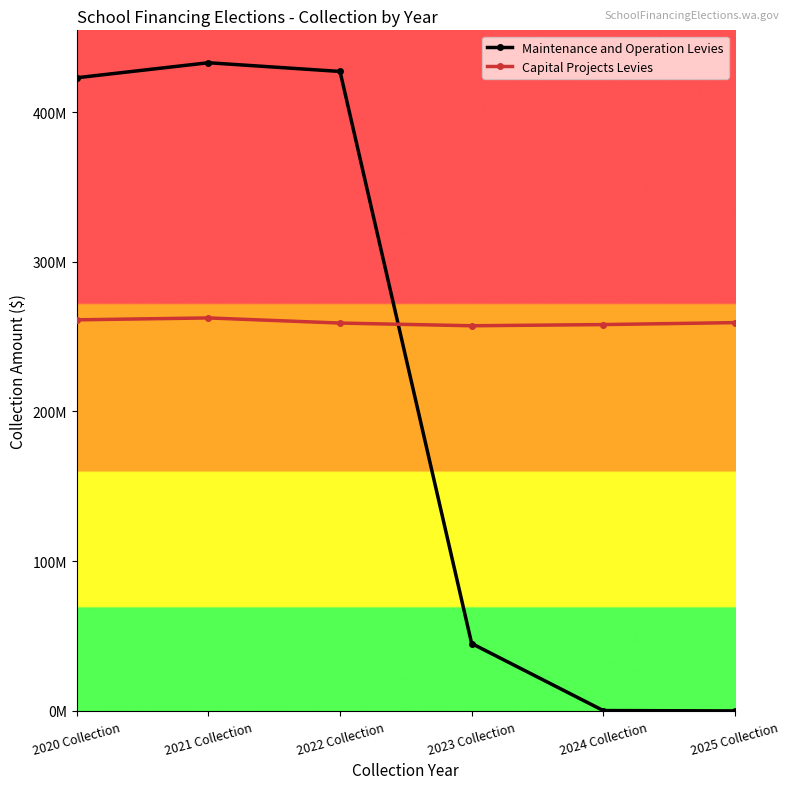

Rank the series by their average value, from highest to lowest.

Capital Projects Levies, Maintenance and Operation Levies